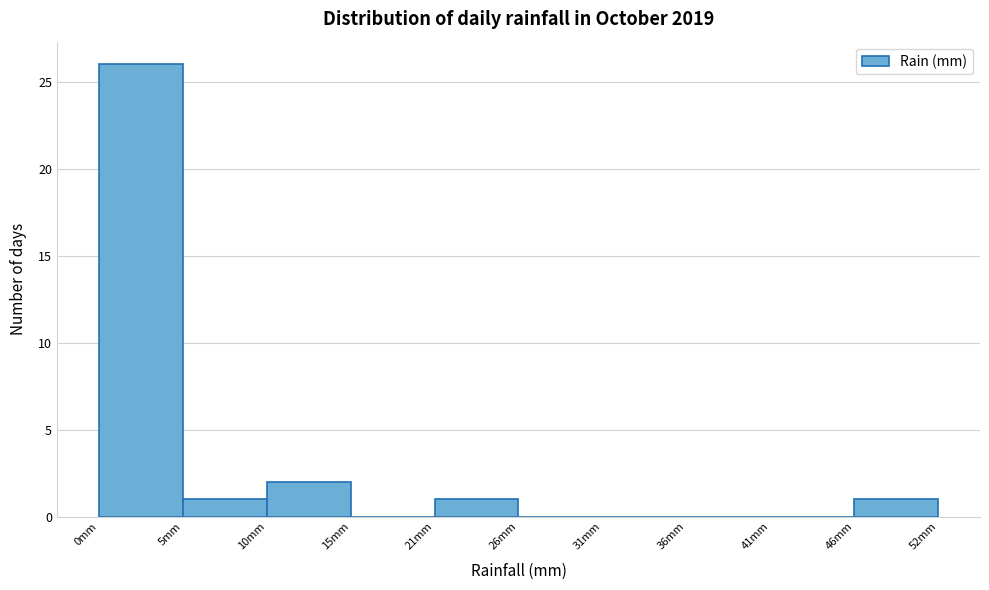

Reading left to right, list every bar in this chart as the range it spans on the x-axis followed by its height. Neither the bar edges nor the heights are printed on the chart, so give them approximately, as read against the axes.

0 to 5: 26
5 to 10: 1
10 to 15: 2
15 to 21: 0
21 to 26: 1
26 to 31: 0
31 to 36: 0
36 to 41: 0
41 to 46: 0
46 to 52: 1